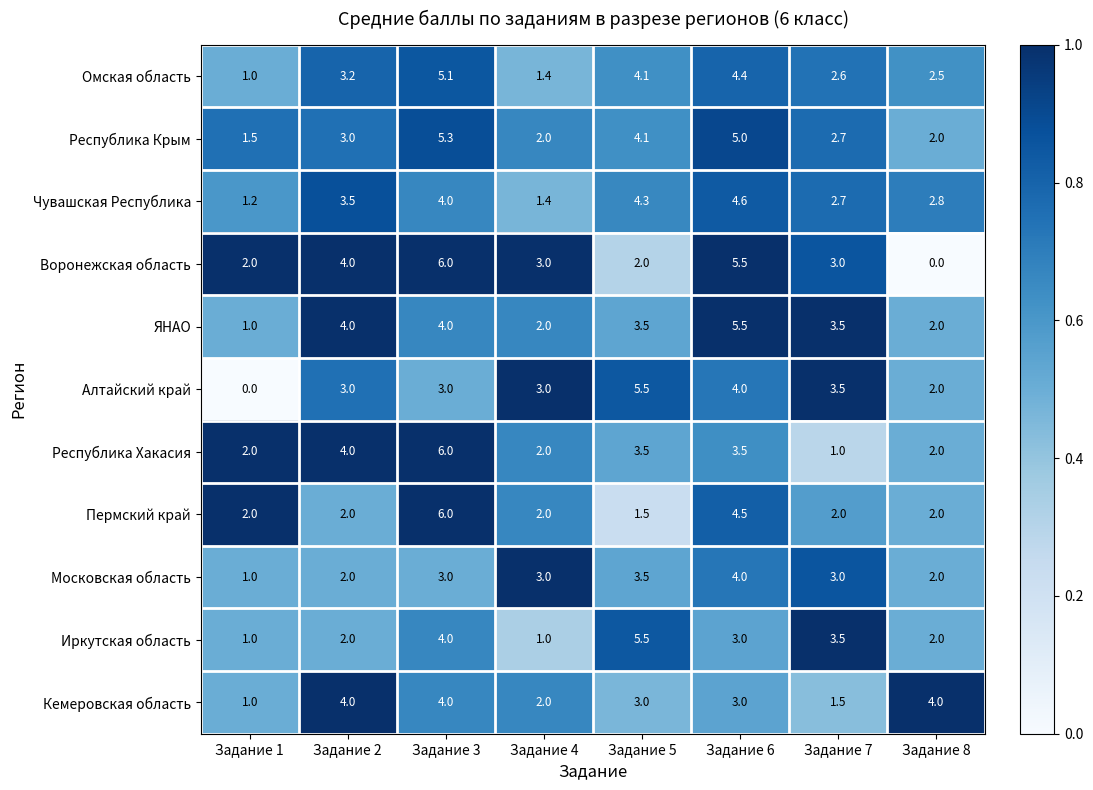

What is the difference between the maximum and minimum values in the Пермский край series?

4.5